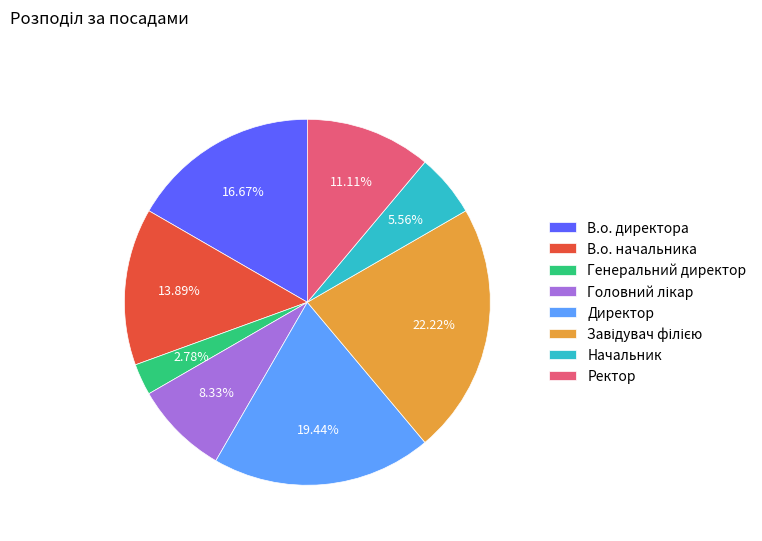

Is В.о. начальника the majority of the pie?

No